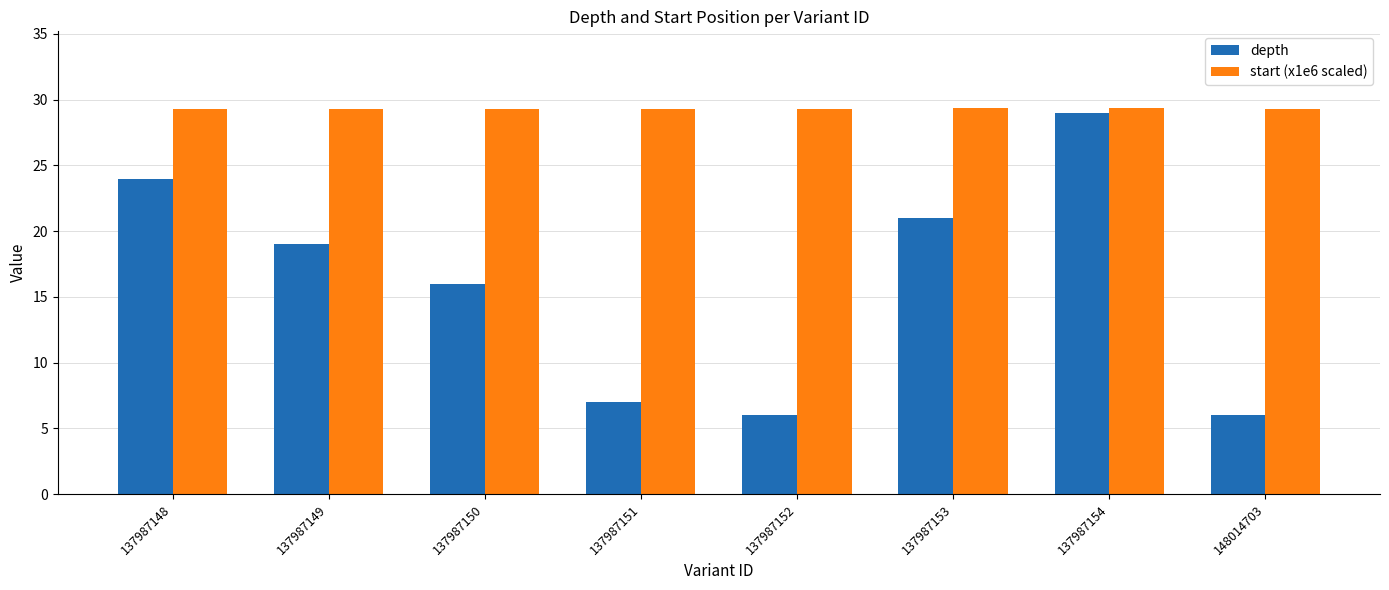

Which category has the highest value in the depth series?

137987154